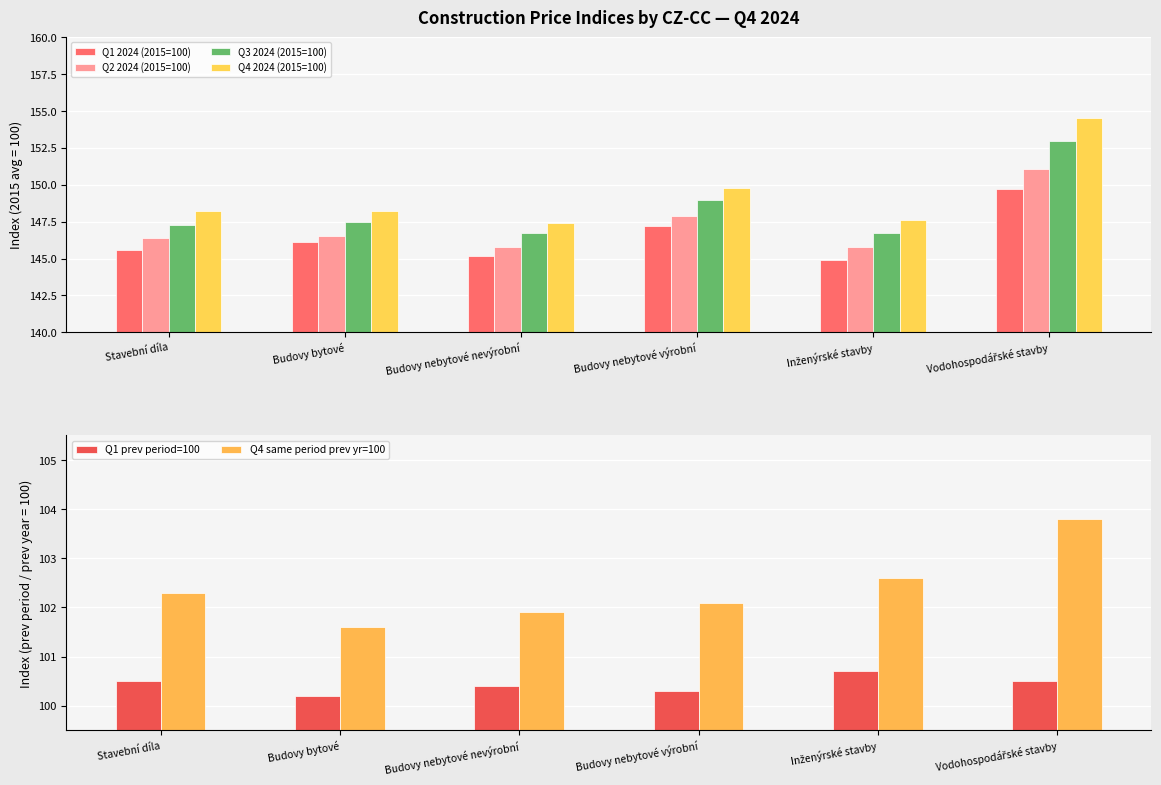

Is it true that Q1 2024 (2015=100) equals 145.2 at Budovy nebytové nevýrobní?

True